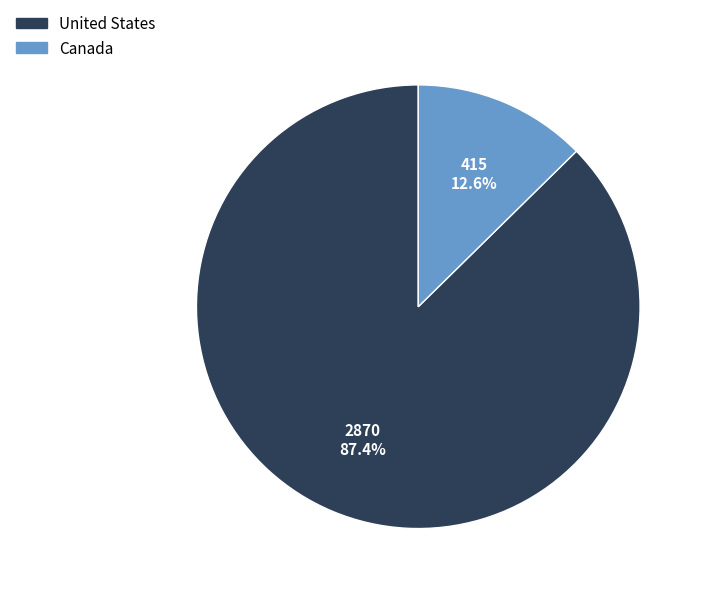

To the nearest percent, what is the difference between the largest and smallest slice percentages?

75%